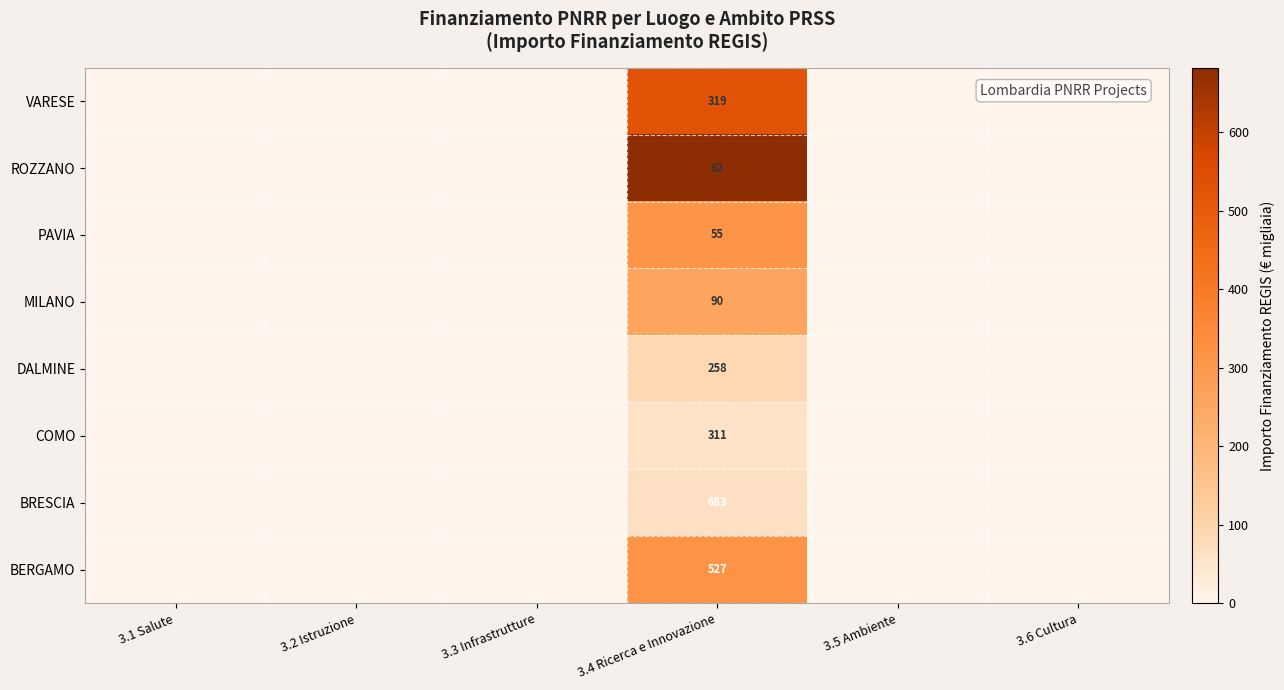

What is the total value across all series at 3.4 Ricerca e Innovazione?

2305